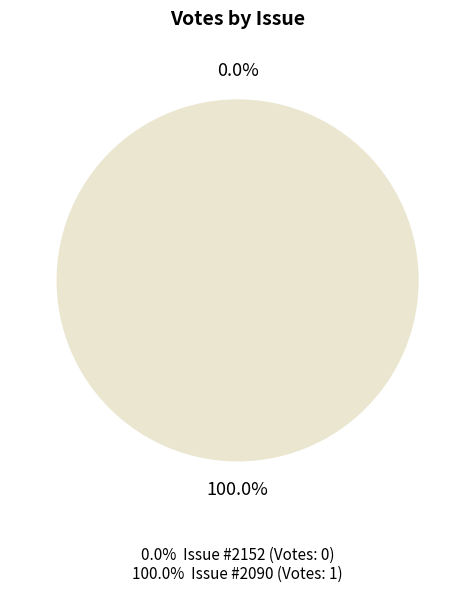

Is it true that 2152 is 0% of the pie?

True